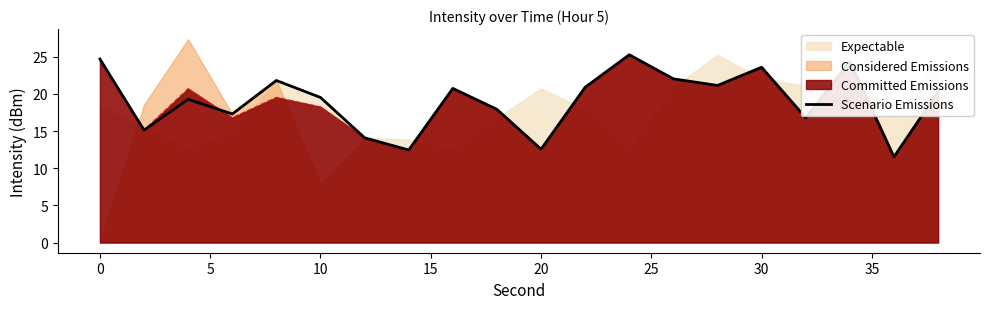

What is the smallest value displayed?

11.5